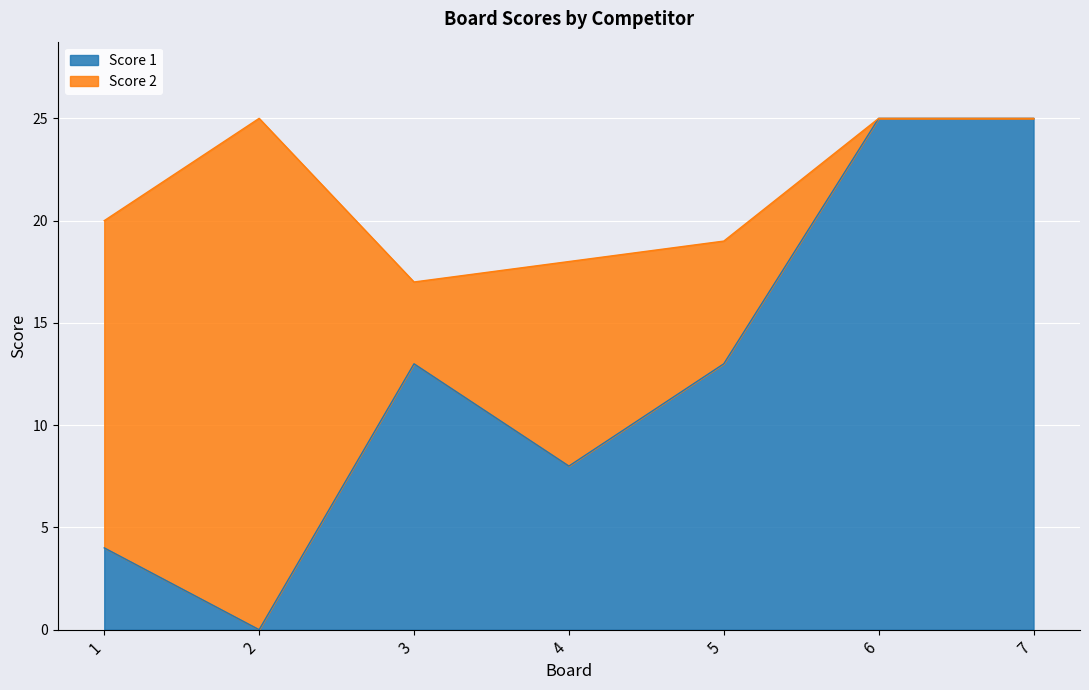

How many values are above zero?

6